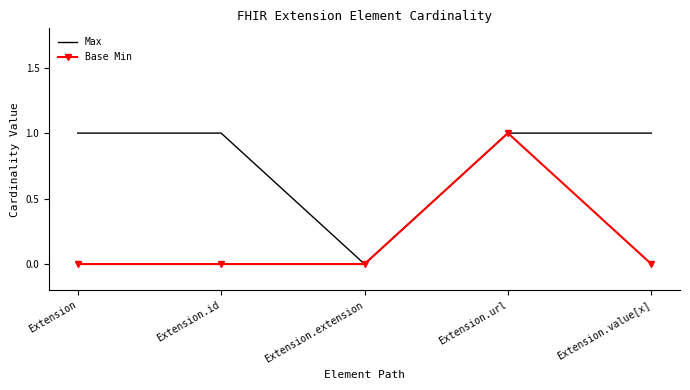

Reading left to right, list all the values displayed in this chart.

Max: Extension=1	Extension.id=1	Extension.extension=0	Extension.url=1	Extension.value[x]=1
Base Min: Extension=0	Extension.id=0	Extension.extension=0	Extension.url=1	Extension.value[x]=0